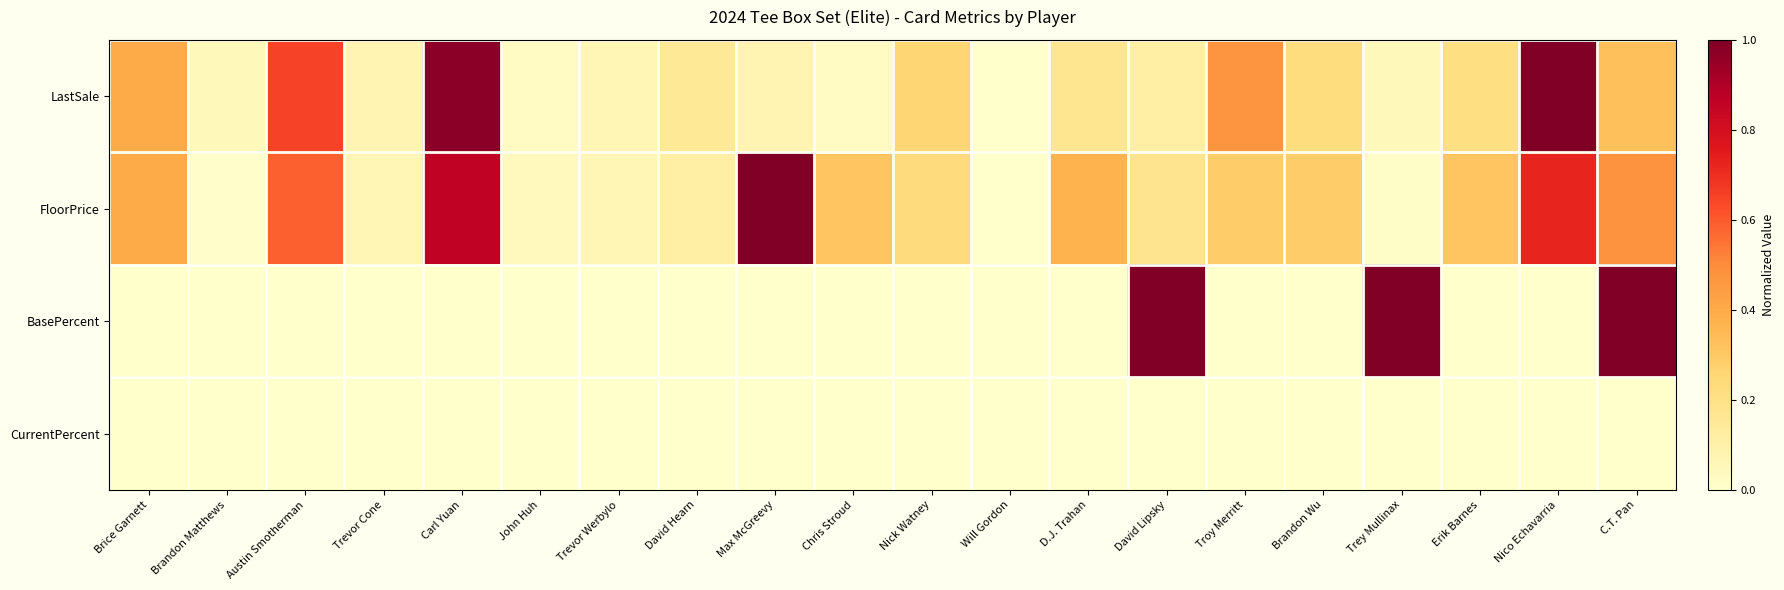

Rank the series by their average value, from highest to lowest.

FloorPrice, LastSale, BasePercent, CurrentPercent